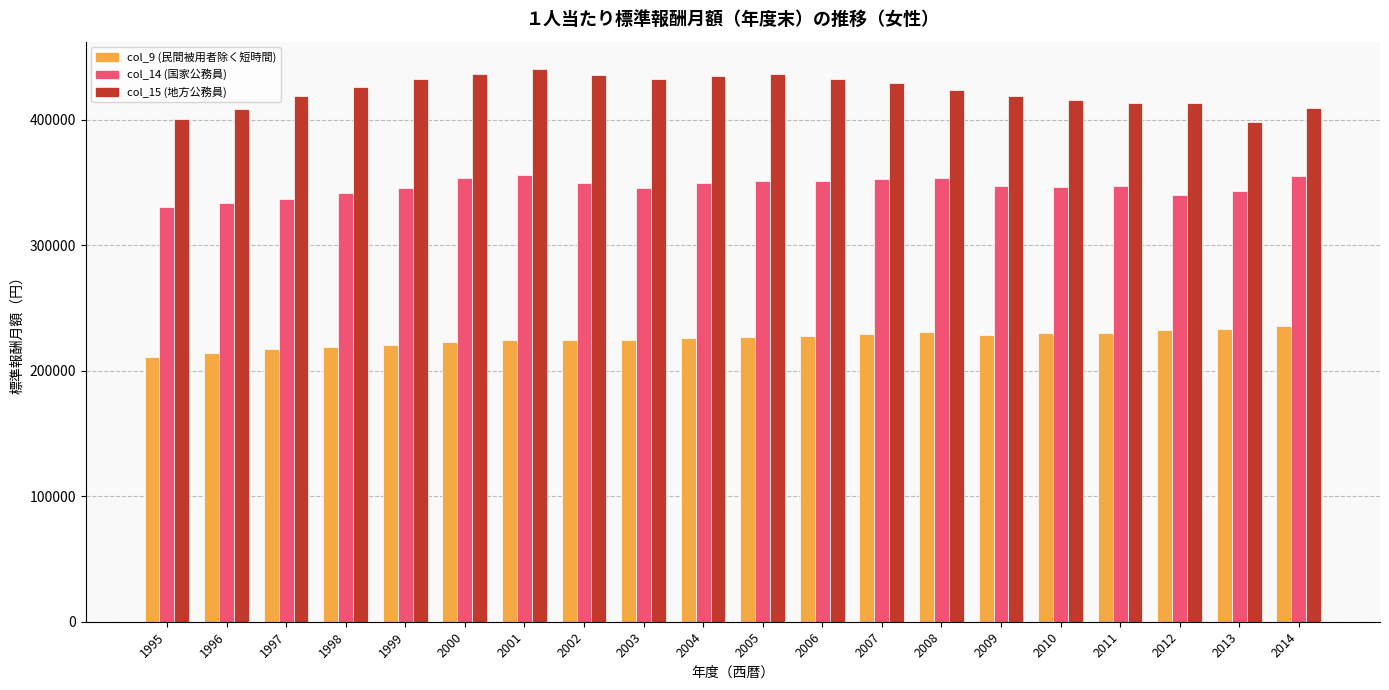

The value of col_9 (民間被用者除く短時間) at 2010 is 330724. True or false?

False